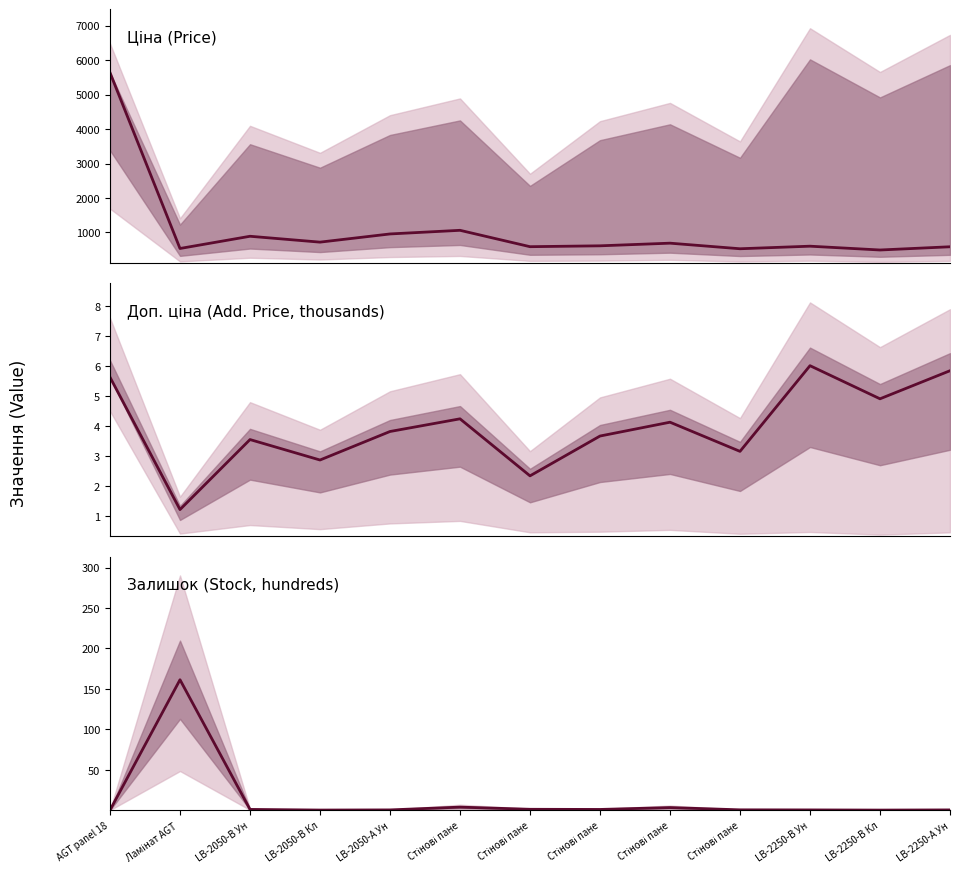

What is the sum of the Доп. ціна values at Стінові пане and LB-2250-В Ун?

10.2